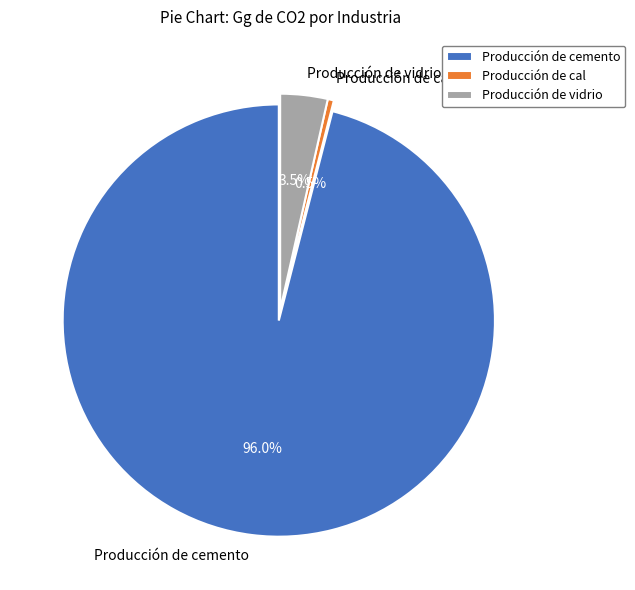

Which slice is the largest?

Producción de cemento